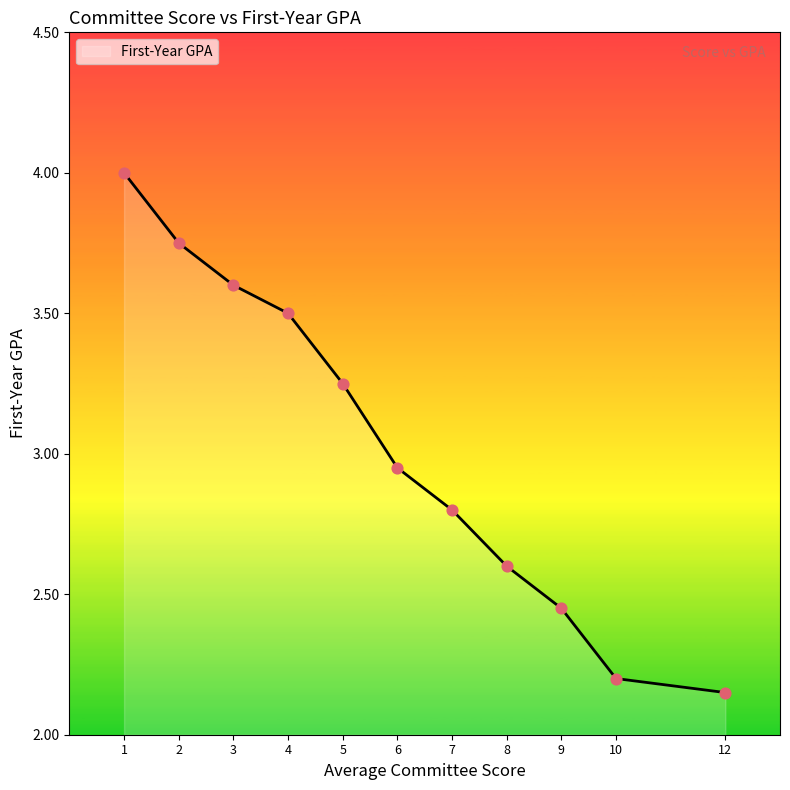

Between 3 and 10, which is larger?

3